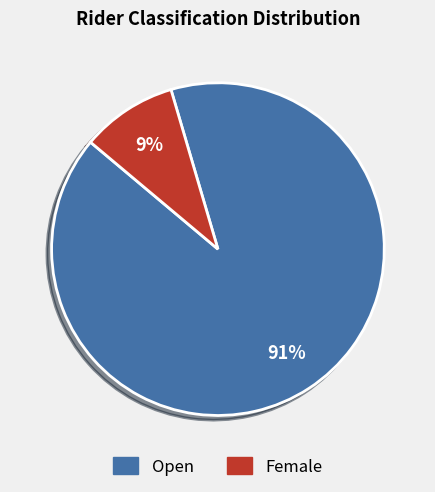

To the nearest percent, what is the combined percentage of Female and Open?

100%